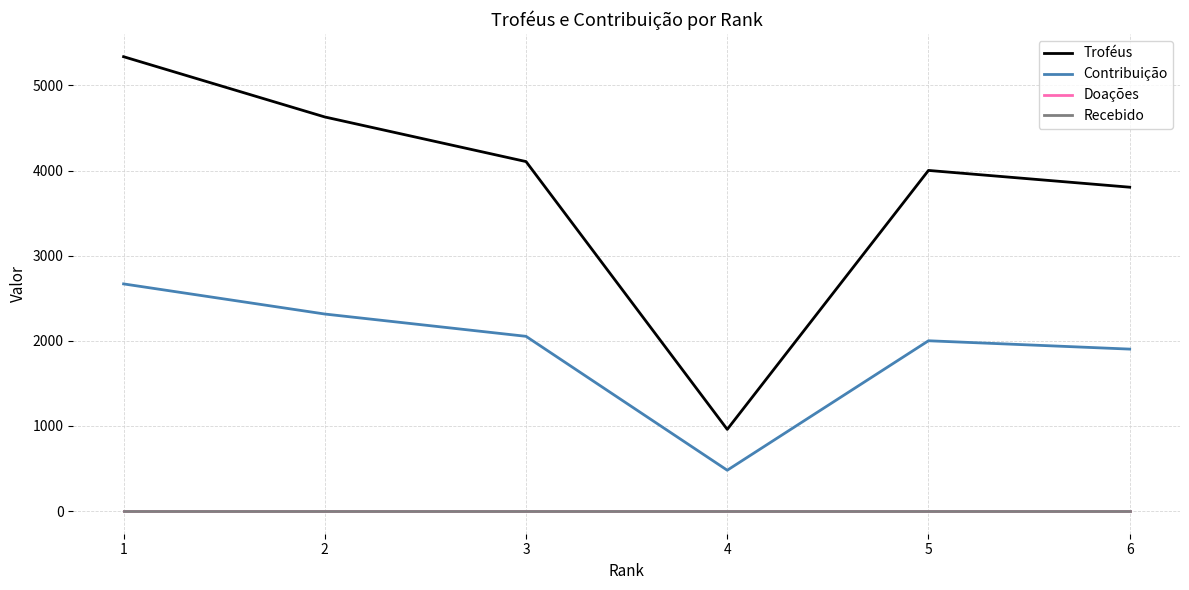

Is it true that Troféus equals 959 at 4?

True